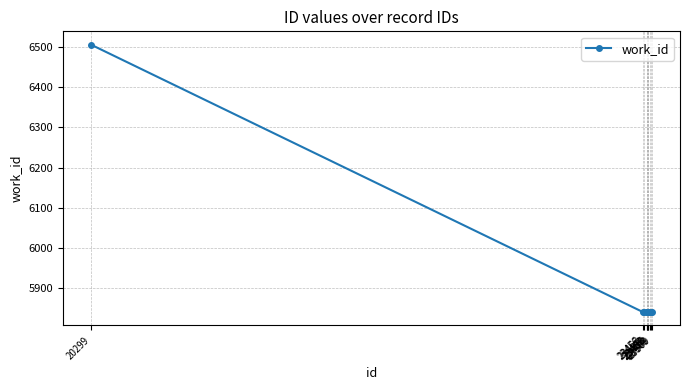

Count the number of categories in the chart.

10